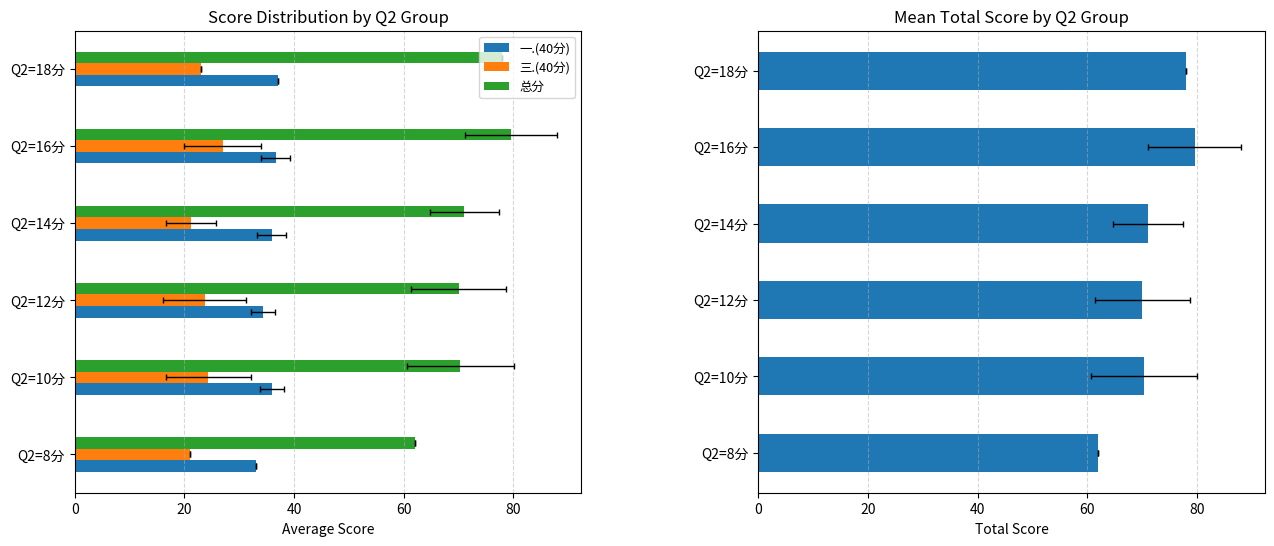

What is the average value of the 一.(40分) series?

35.5